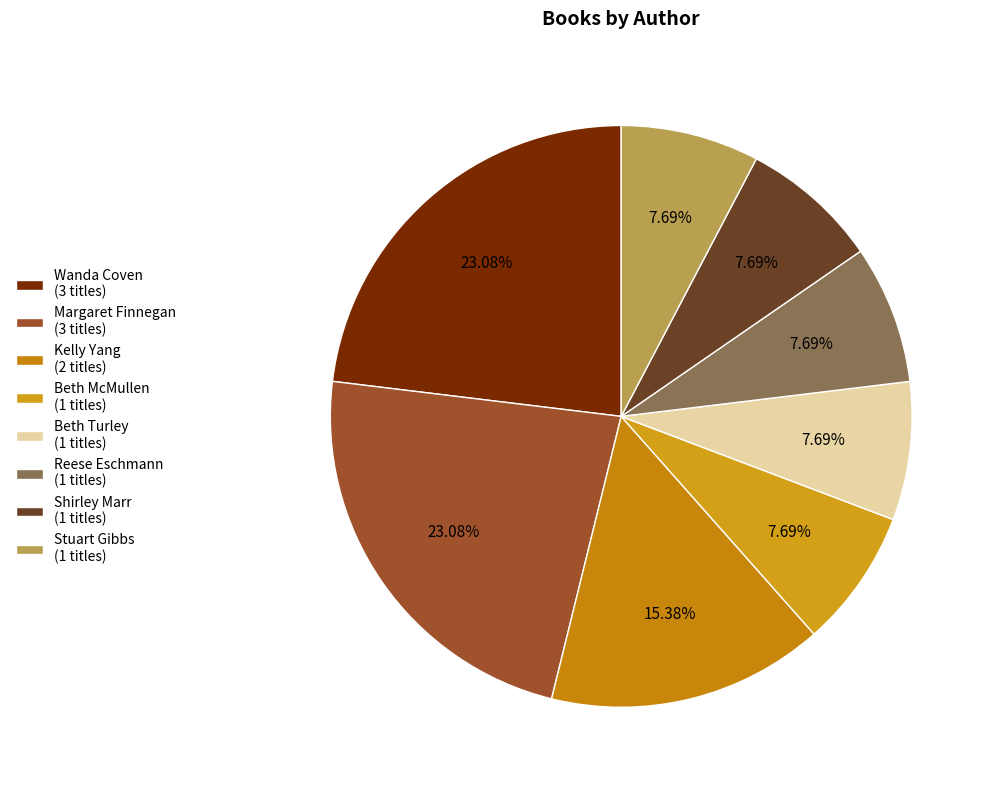

Count the number of slices in the pie.

8